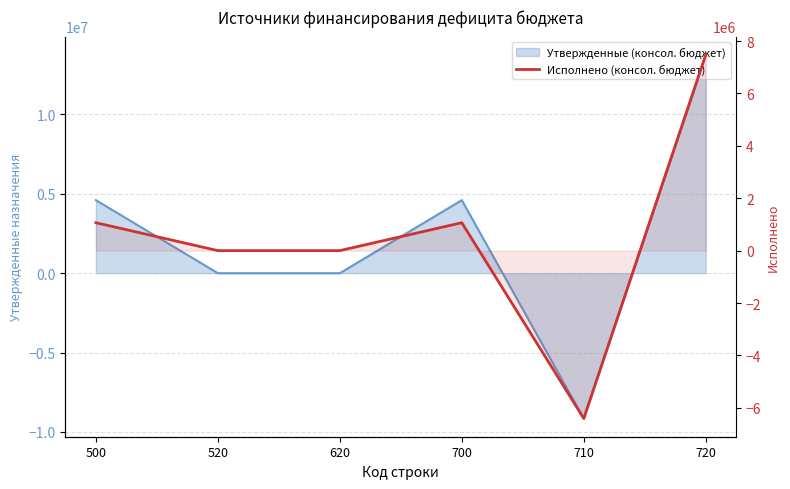

Reading right to left, extract all data points from this chart.

720=7476128.4	710=-6410852.4	700=1065276.0	620=0.0	520=0.0	500=1065276.0